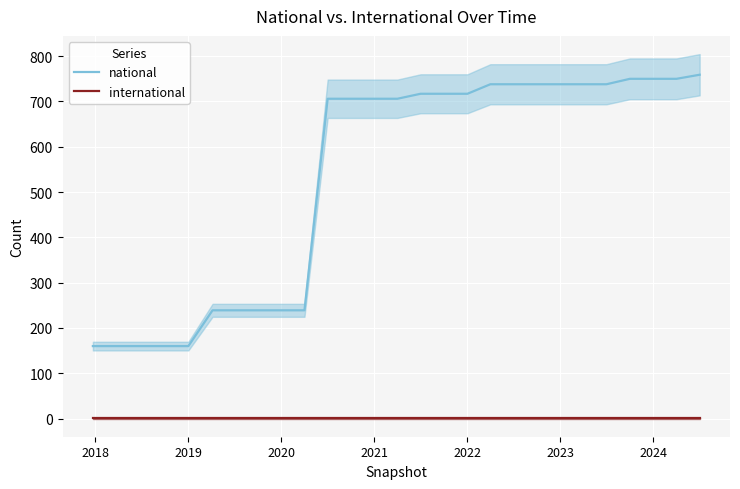

At how many categories does at least one series exceed 10?

27